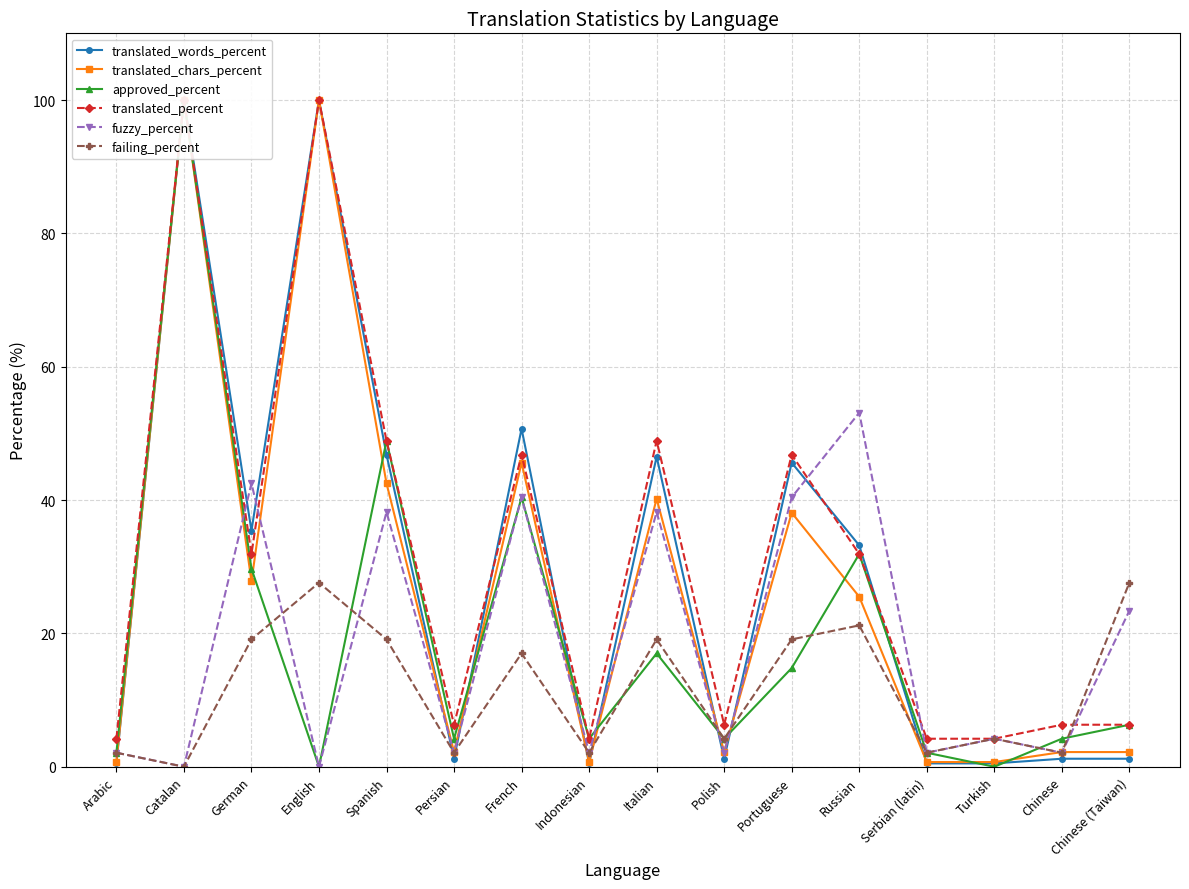

Rank the series at Persian from lowest to highest value.

translated_words_percent, fuzzy_percent, failing_percent, translated_chars_percent, approved_percent, translated_percent